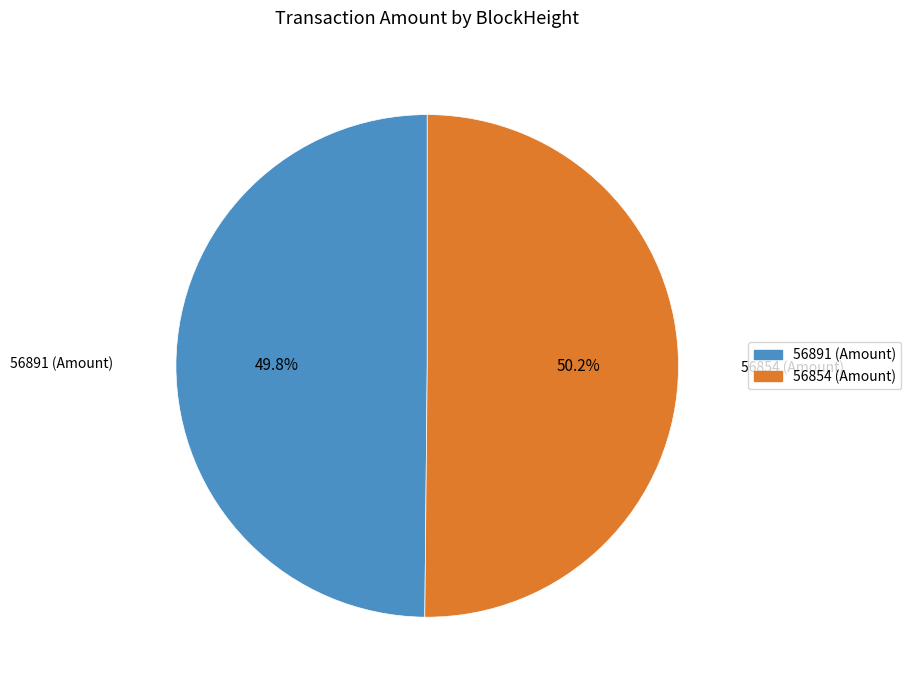

What portion of the pie excludes 56891?

50.2%